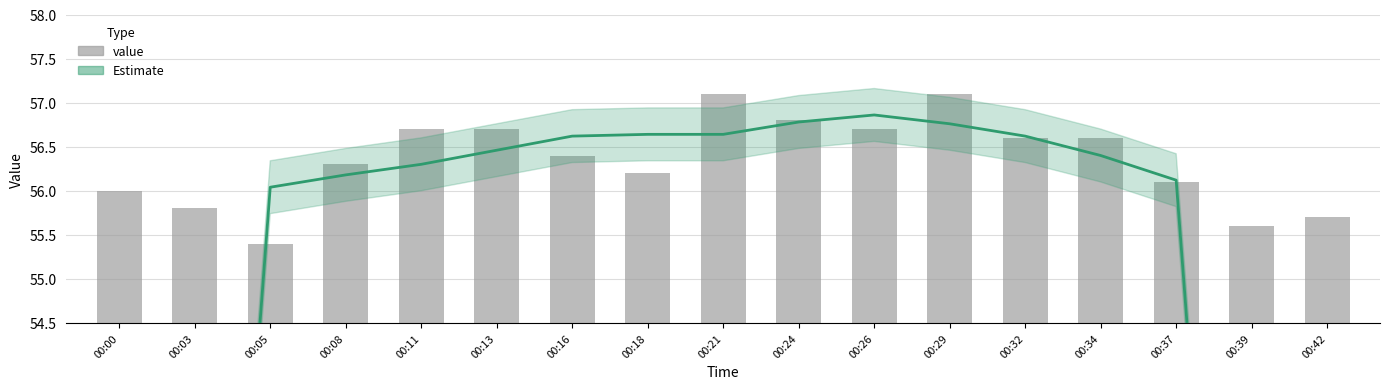

Are the bars grouped side by side (vs. stacked)?

Yes